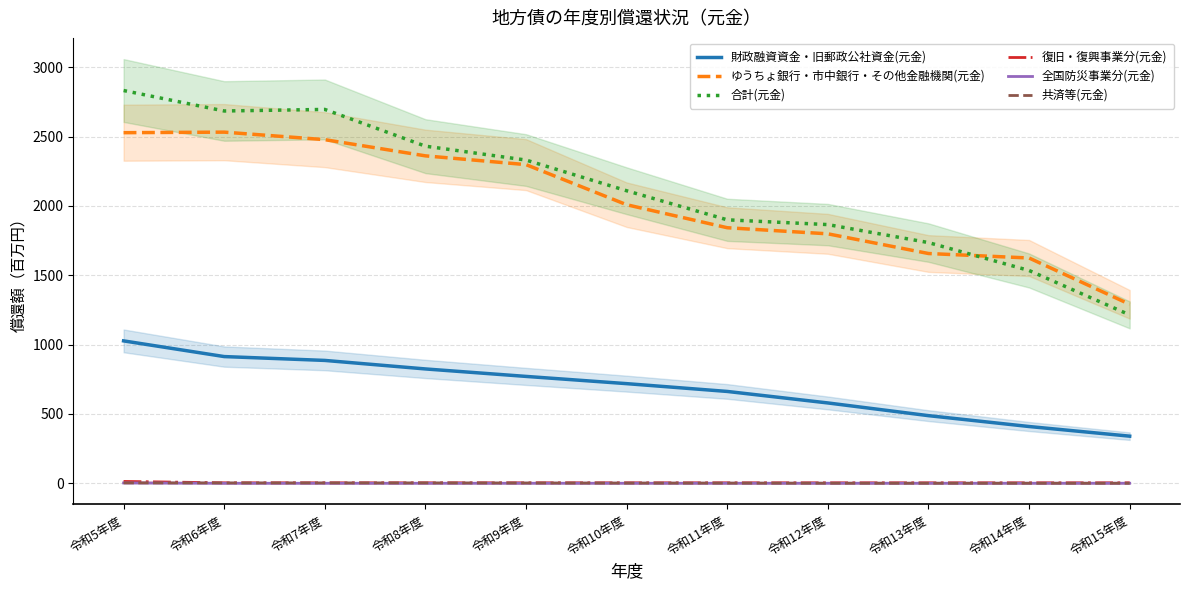

The ゆうちょ銀行・市中銀行・その他金融機関(元金) series shows 674.4 at 令和6年度. True or false?

False